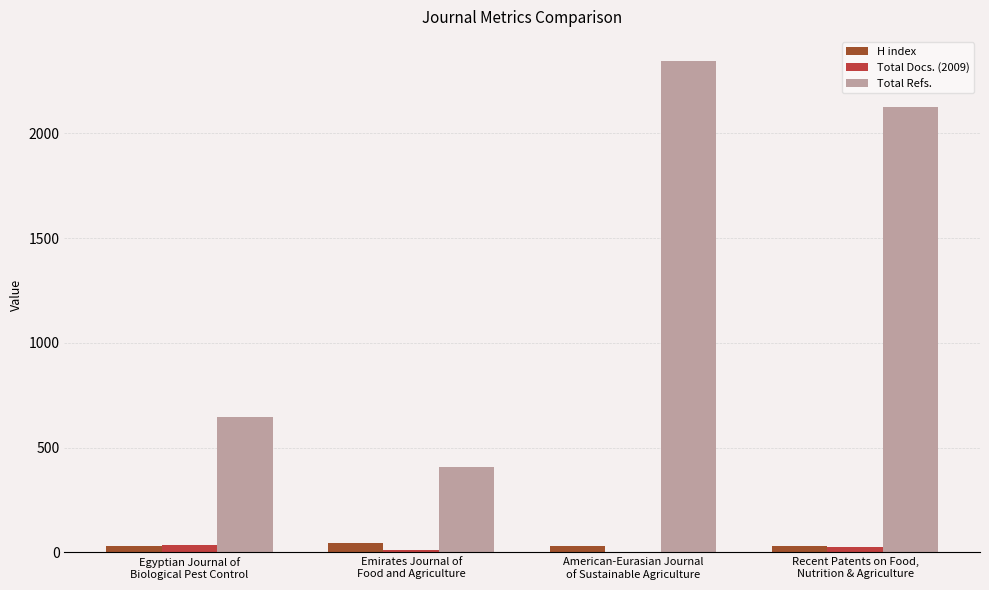

What is the sum of all Total Docs. (2009) values?

75